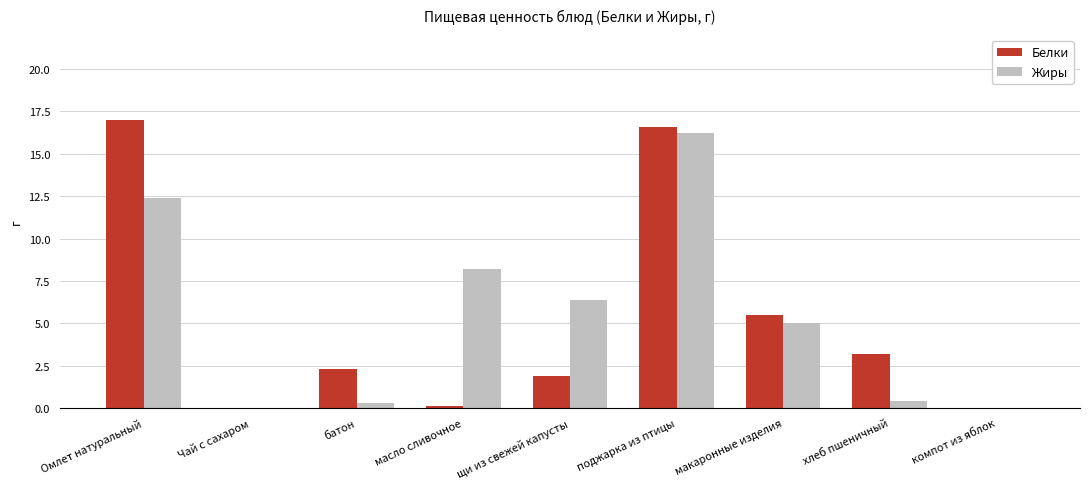

Which series has the largest range (max minus min)?

Белки